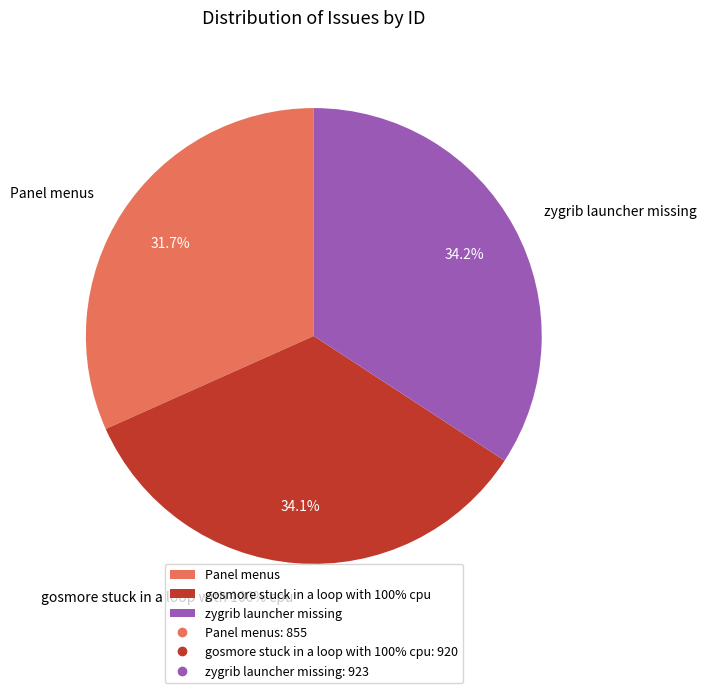

Does zygrib launcher missing account for over 50% of the chart?

No